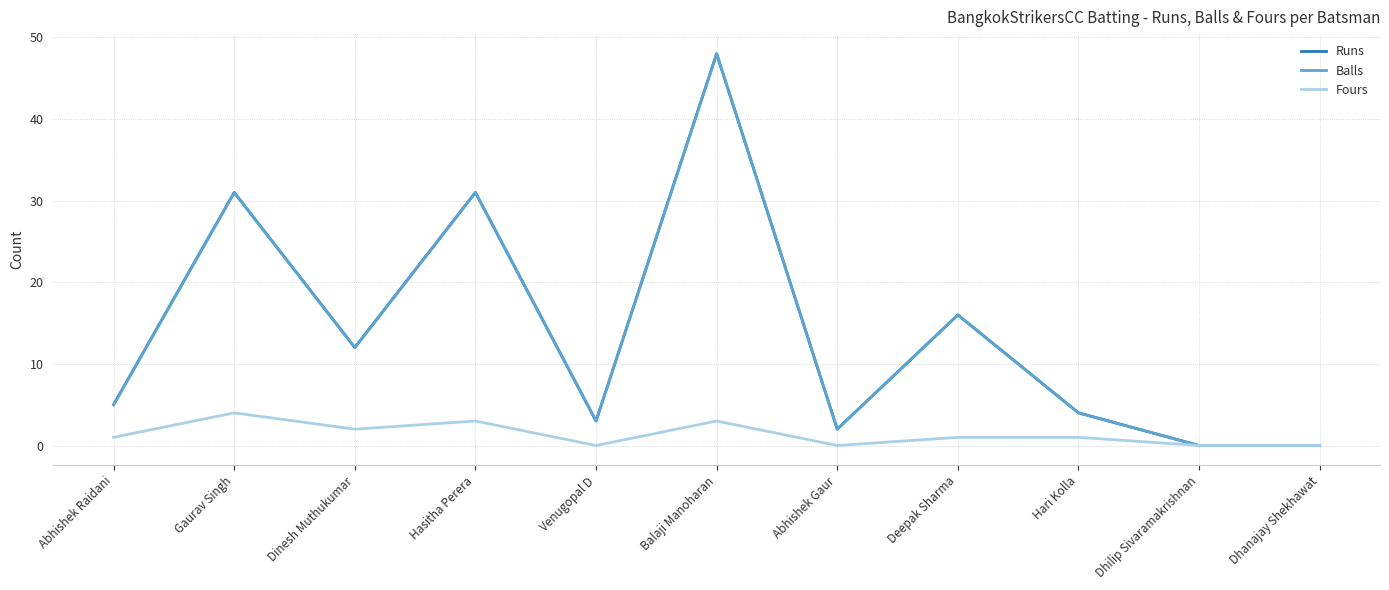

Reading right to left, extract all data points from this chart.

Runs: Dhanajay Shekhawat=0	Dhilip Sivaramakrishnan=0	Hari Kolla=4	Deepak Sharma=16	Abhishek Gaur=2	Balaji Manoharan=48	Venugopal D=3	Hasitha Perera=31	Dinesh Muthukumar=12	Gaurav Singh=31	Abhishek Raidani=5
Balls: Dhanajay Shekhawat=0	Dhilip Sivaramakrishnan=0	Hari Kolla=4	Deepak Sharma=16	Abhishek Gaur=2	Balaji Manoharan=48	Venugopal D=3	Hasitha Perera=31	Dinesh Muthukumar=12	Gaurav Singh=31	Abhishek Raidani=5
Fours: Dhanajay Shekhawat=0	Dhilip Sivaramakrishnan=0	Hari Kolla=1	Deepak Sharma=1	Abhishek Gaur=0	Balaji Manoharan=3	Venugopal D=0	Hasitha Perera=3	Dinesh Muthukumar=2	Gaurav Singh=4	Abhishek Raidani=1